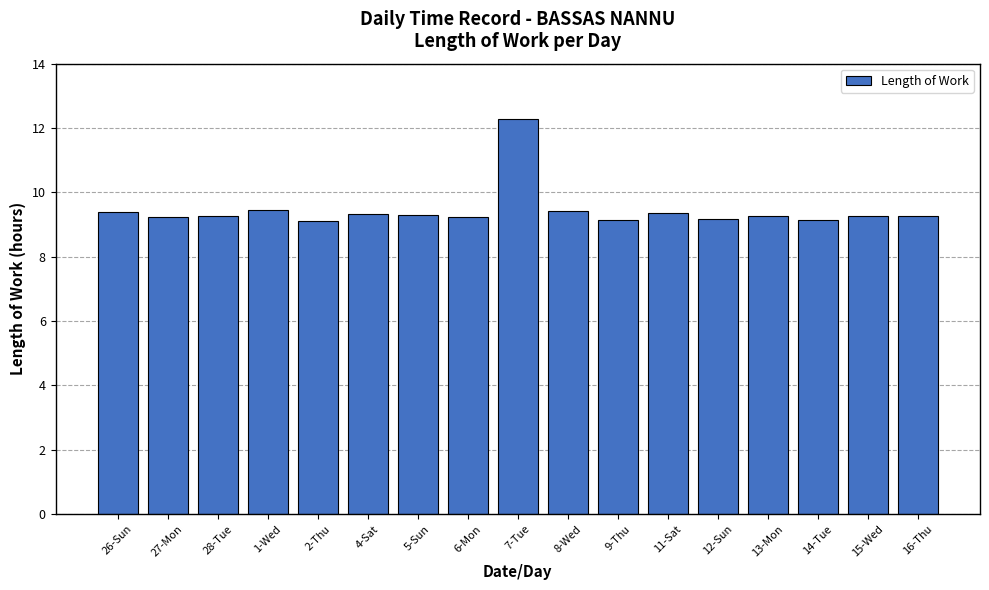

Which label corresponds to the largest value in the chart?

7-Tue